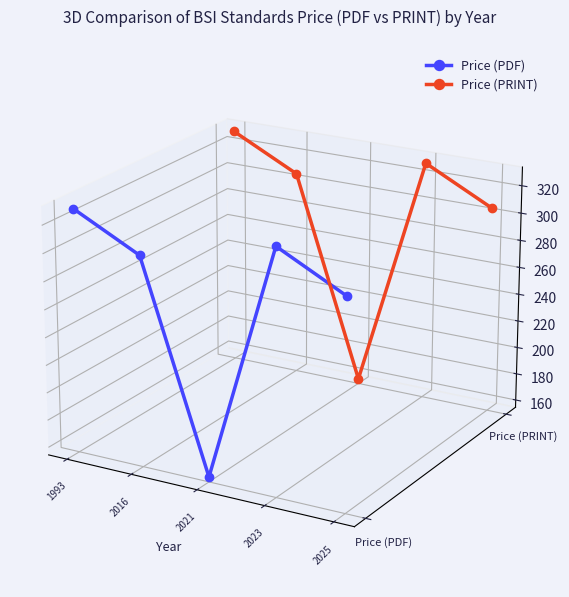

True or false: Price (PRINT) and Price (PDF) cross at least once.

False